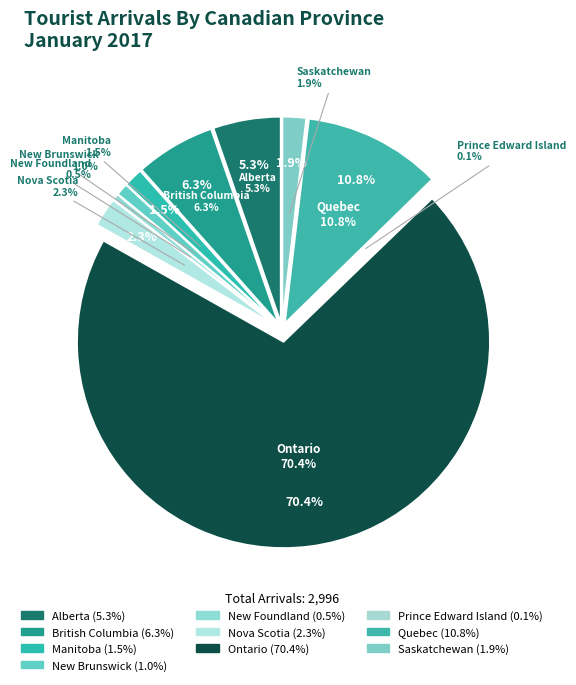

To the nearest percent, what is the difference between the largest and smallest slice percentages?

70%